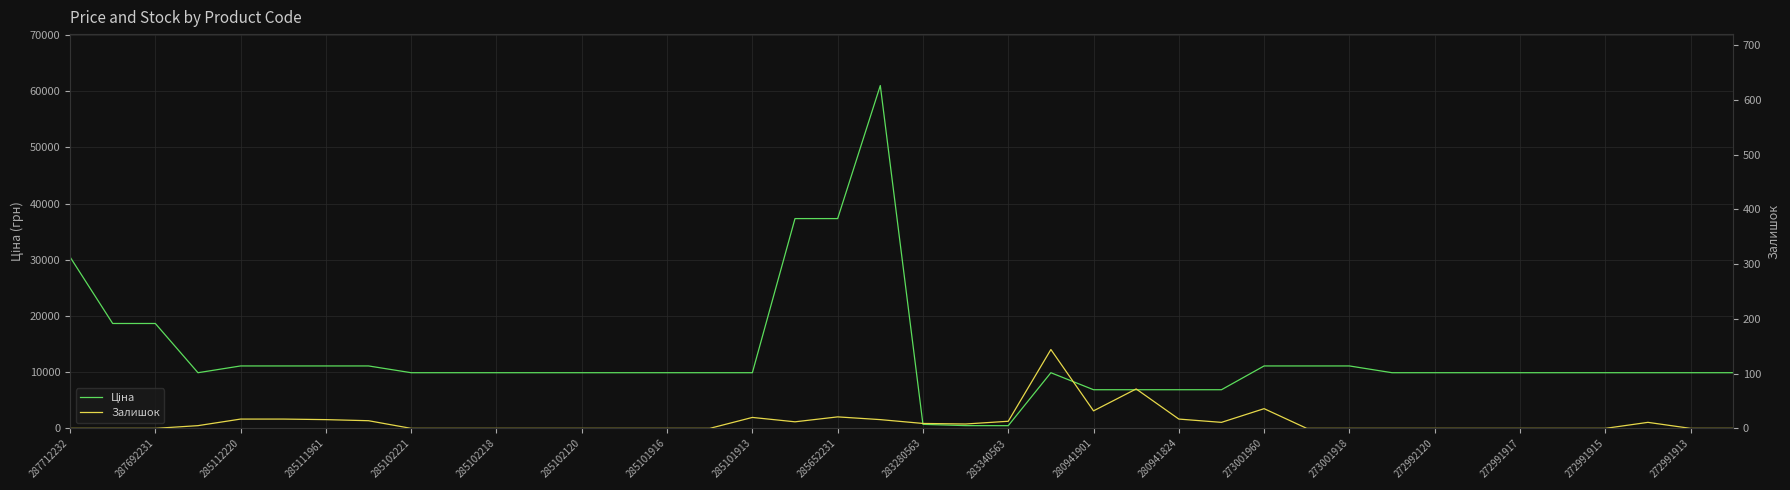

How many interior local valleys does the Ціна series have?

2